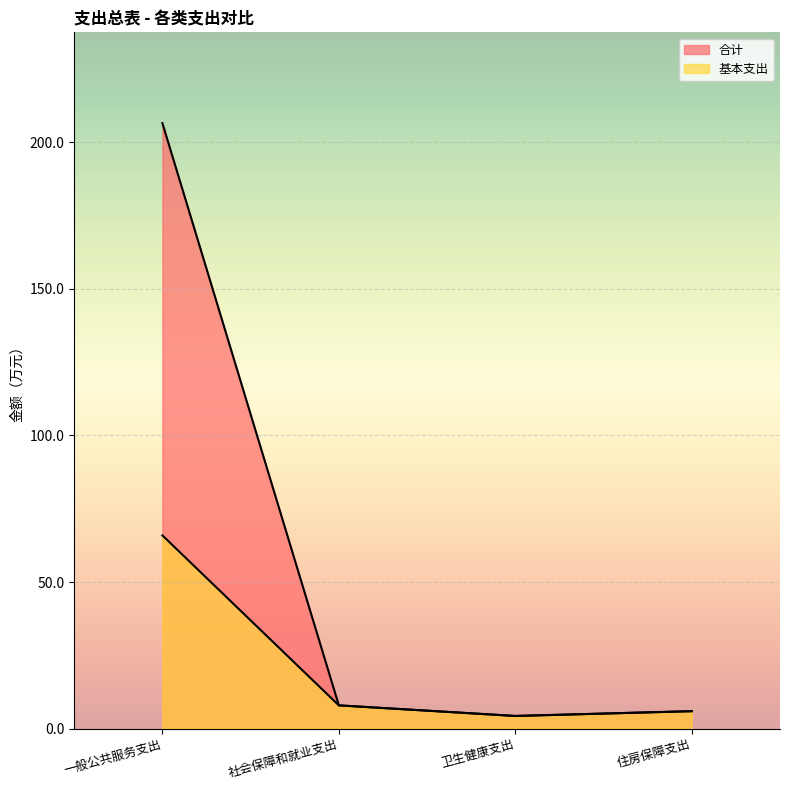

At how many categories does at least one series exceed 21?

1